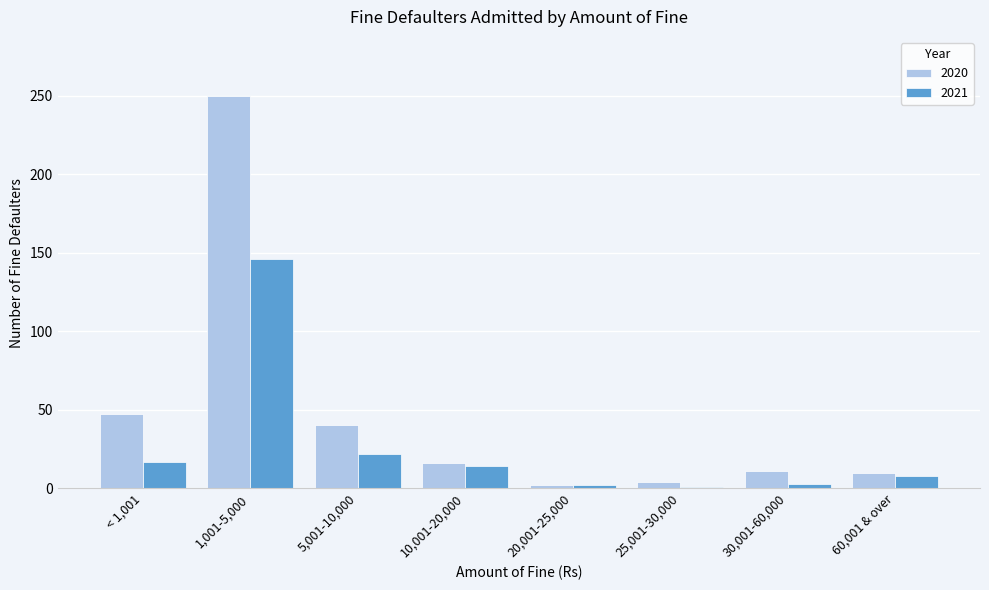

Is it true that 2021 equals 146 at 1,001-5,000?

True